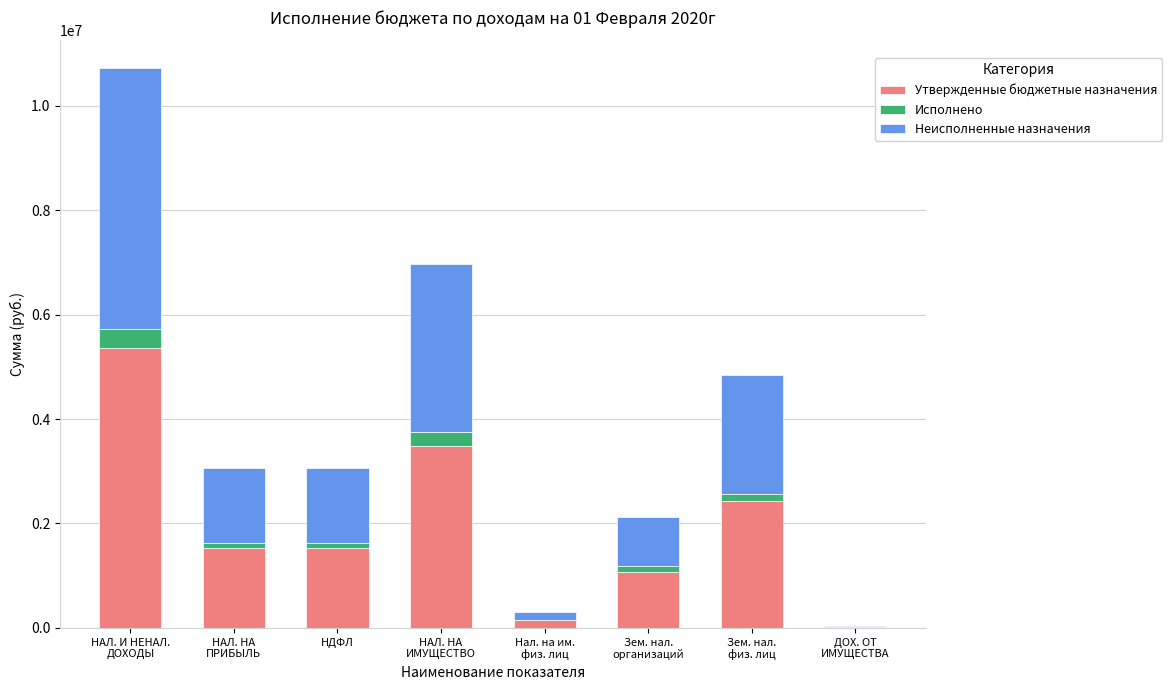

What is the sum of all Утвержденные бюджетные назначения values?

15575800.0